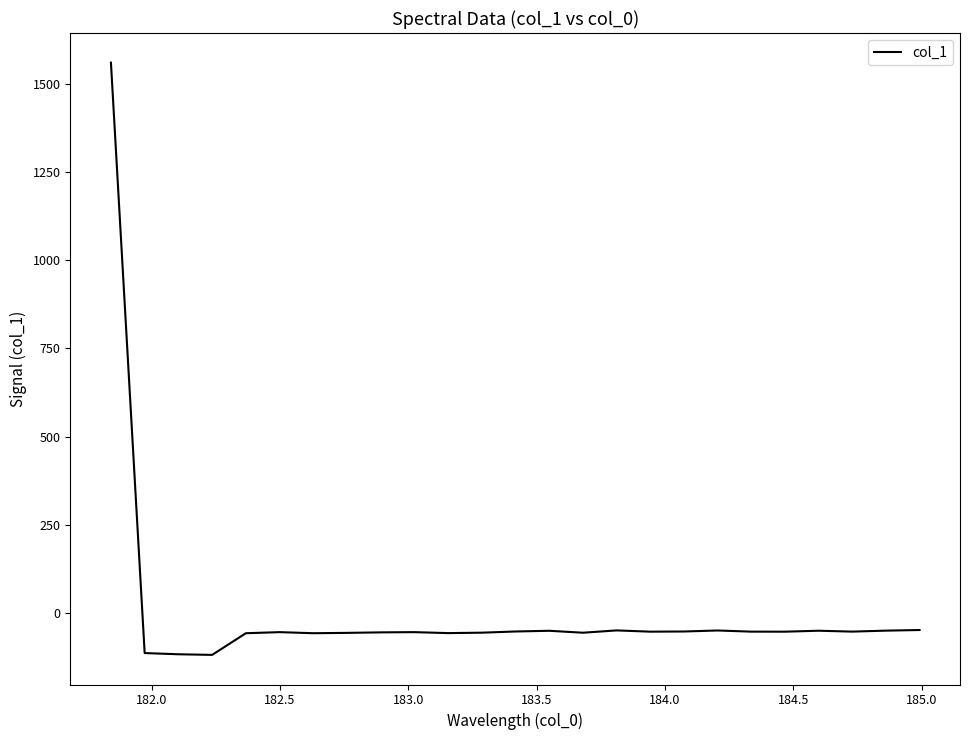

What is the difference between the maximum and minimum values?

1677.0